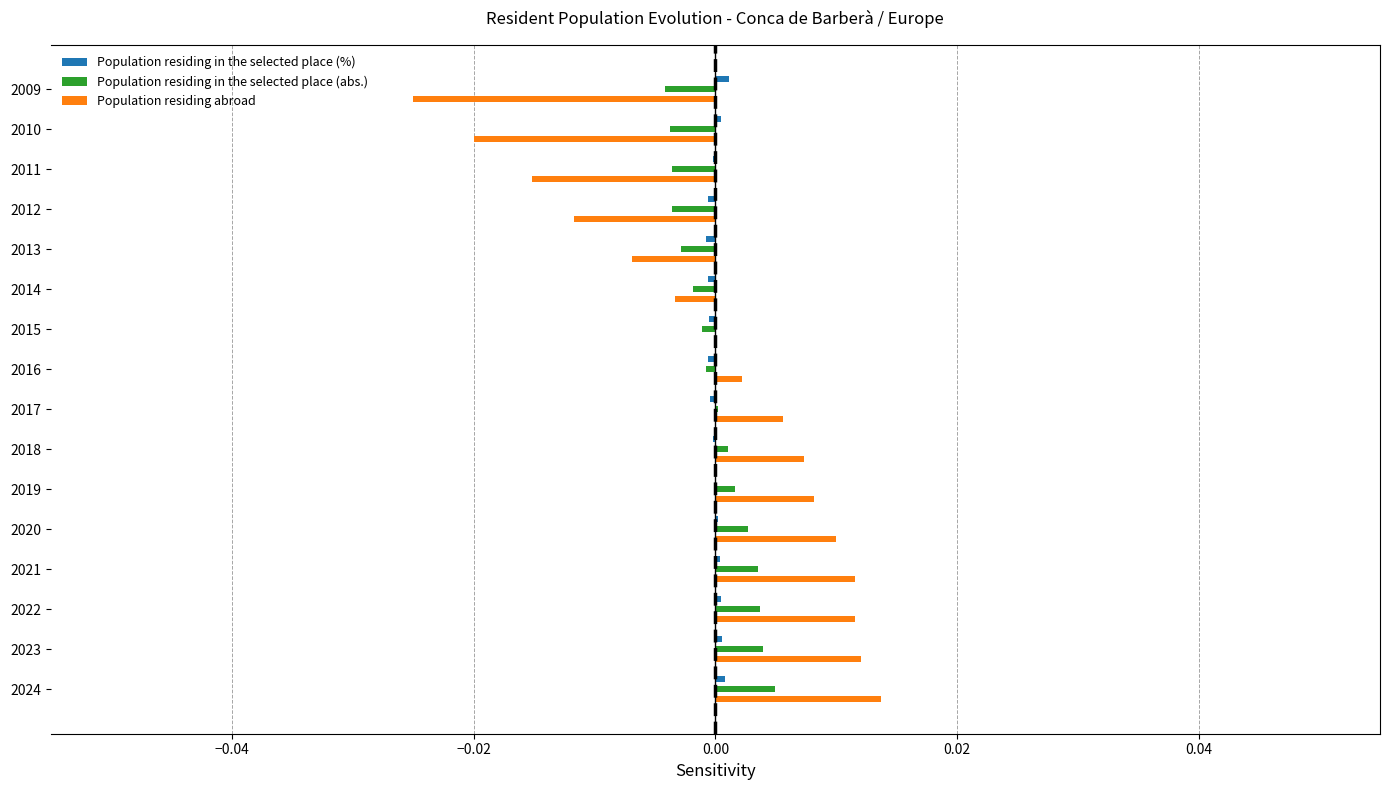

At which category is the sum across all series the highest?

2024